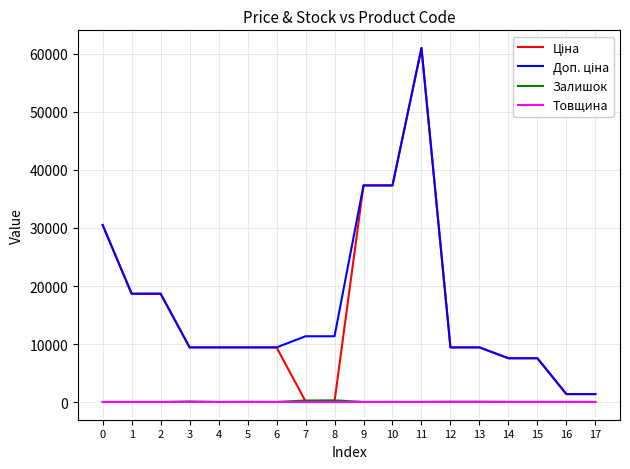

Reading right to left, list all the values displayed in this chart.

Ціна: 1366.3	1366.3	7545.9	7545.9	9416.9	9416.9	61024.7	37343.0	37343.0	113.3	113.3	9416.9	9416.9	9416.9	9416.9	18671.5	18671.5	30512.3
Доп. ціна: 1366.0	1366.0	7545.9	7545.9	9416.9	9416.9	61024.7	37343.0	37343.0	11334.0	11334.0	9416.9	9416.9	9416.9	9416.9	18671.5	18671.5	30512.3
Залишок: 4.0	16.0	21.0	19.0	54.0	54.0	16.0	21.0	11.0	290.0	260.0	1.0	27.0	0.0	94.0	0.0	0.0	0.0
Товщина: 18.0	18.0	18.0	18.0	18.0	18.0	12.0	12.0	12.0	0.0	0.0	18.0	18.0	18.0	18.0	12.0	12.0	12.0